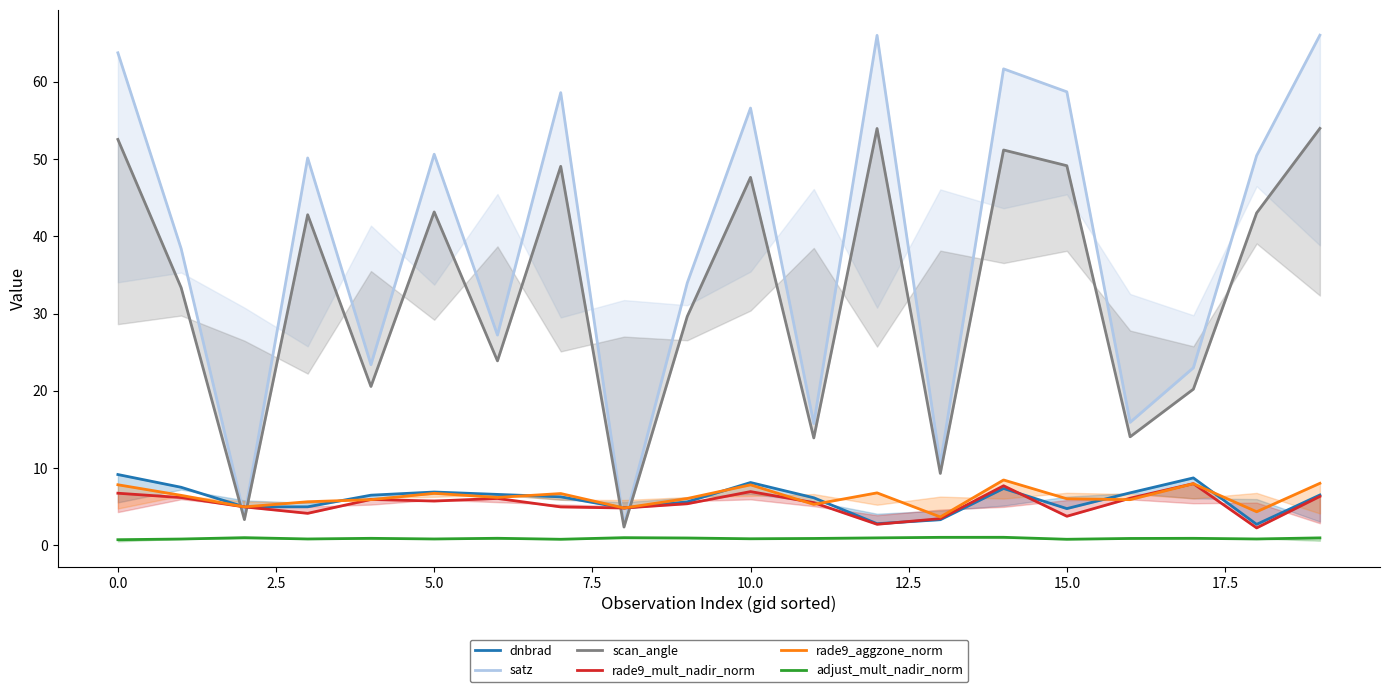

What is the average value of the dnbrad series?

6.0